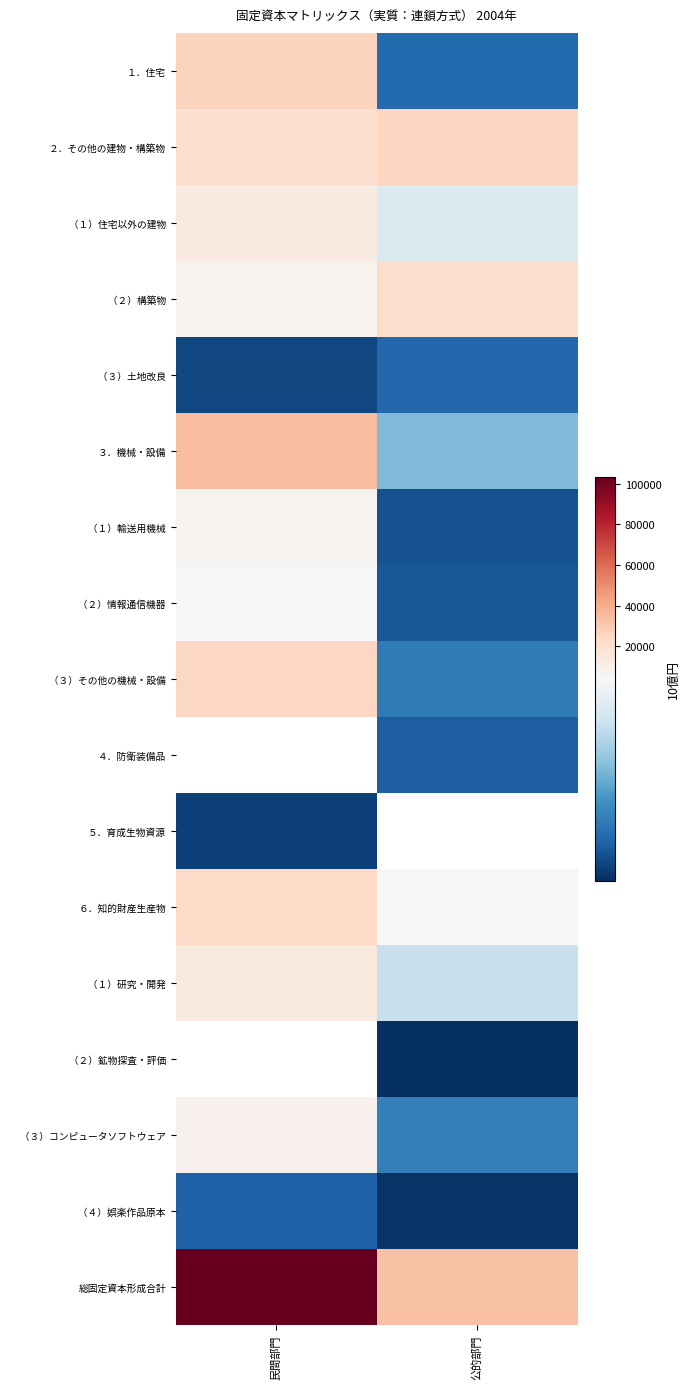

Where is （３）コンピュータソフトウェア nearest to the value 4894?

公的部門